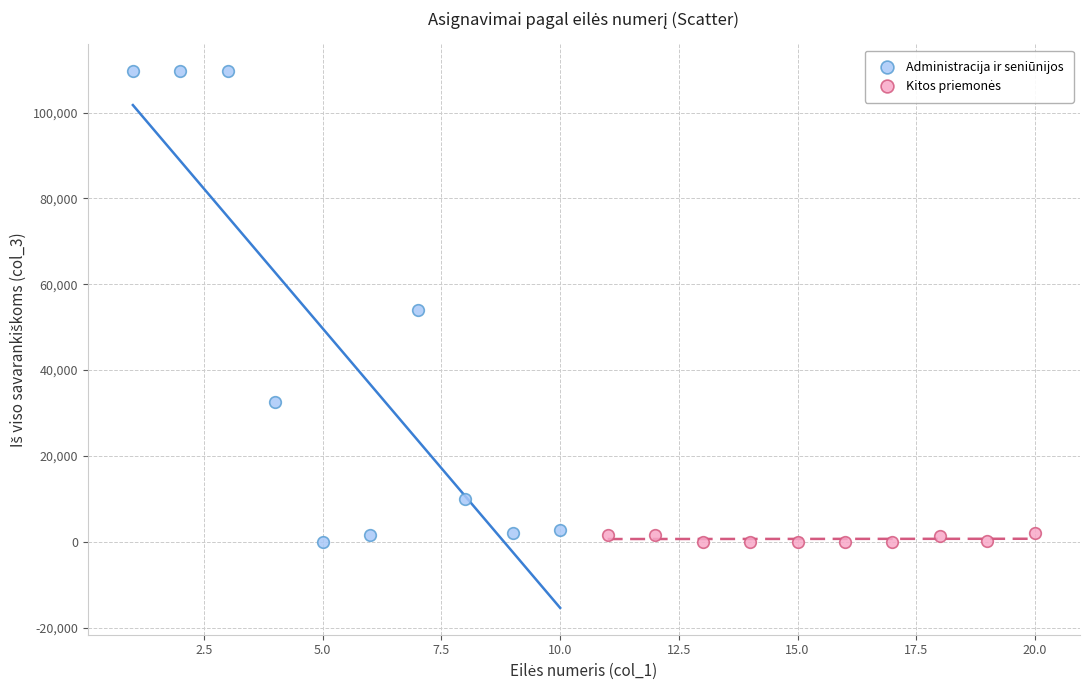

Which series reaches the maximum Y coordinate?

Administracija ir seniūnijos